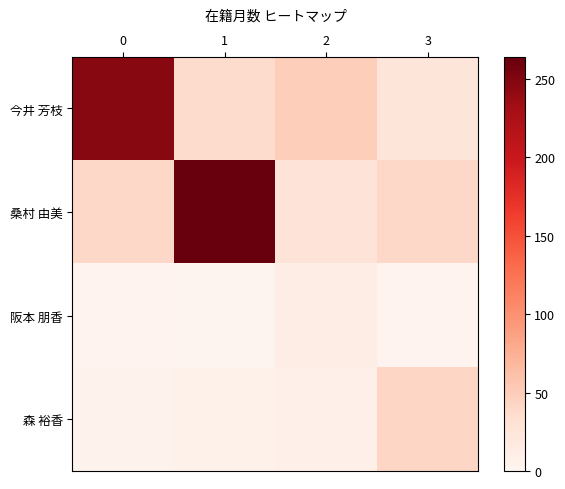

Which series changed the most between 2 and 3?

森 裕香